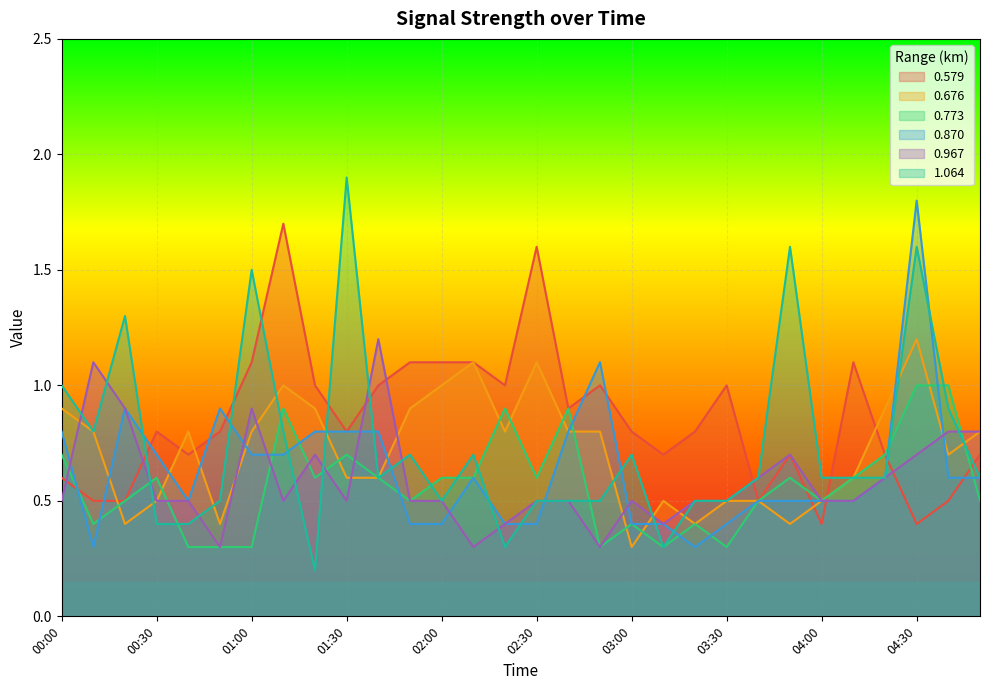

How many 0.773 values are between 0 and 1?

30